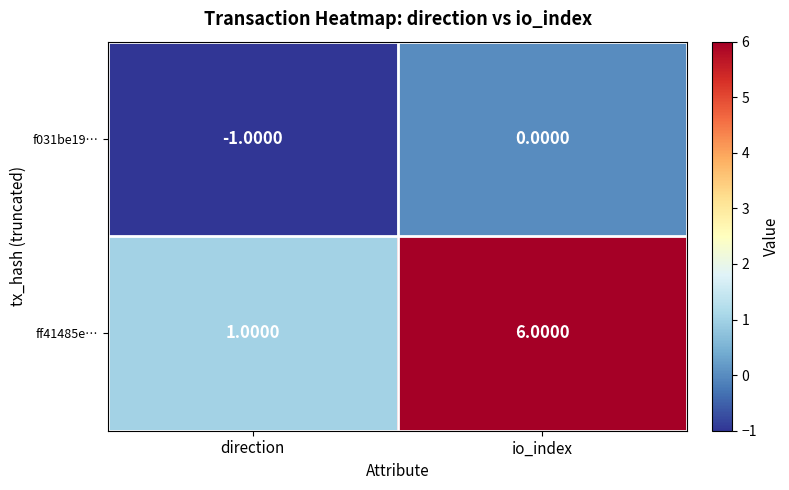

How many distinct data groups are displayed?

2